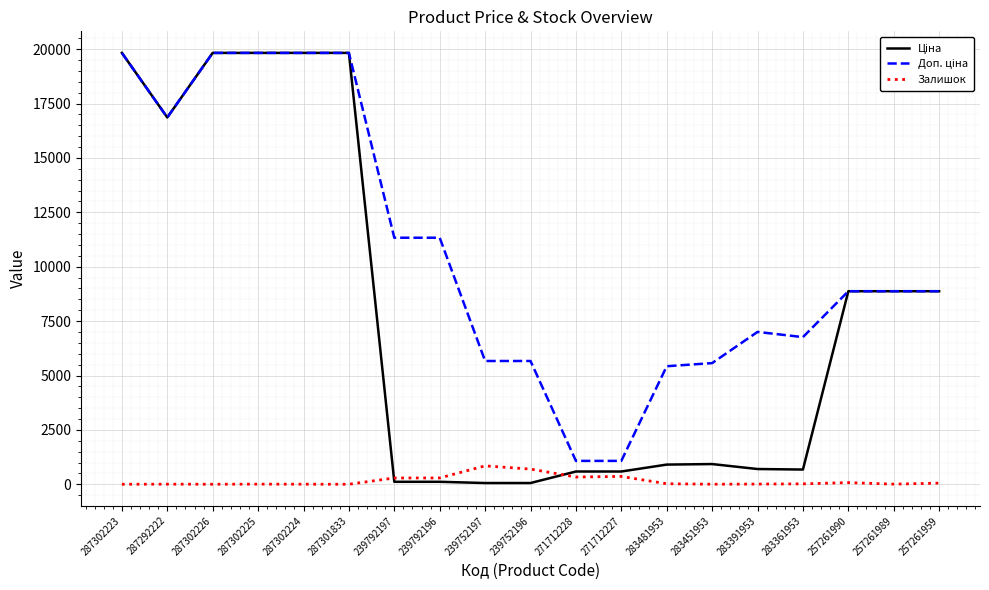

Which series has the widest spread of values?

Ціна